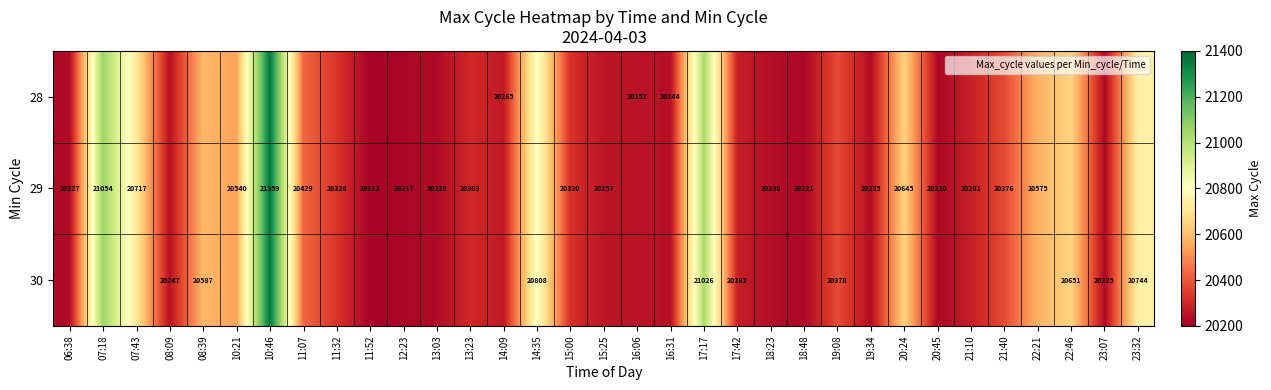

Which label corresponds to the smallest value in the chart?

11:52